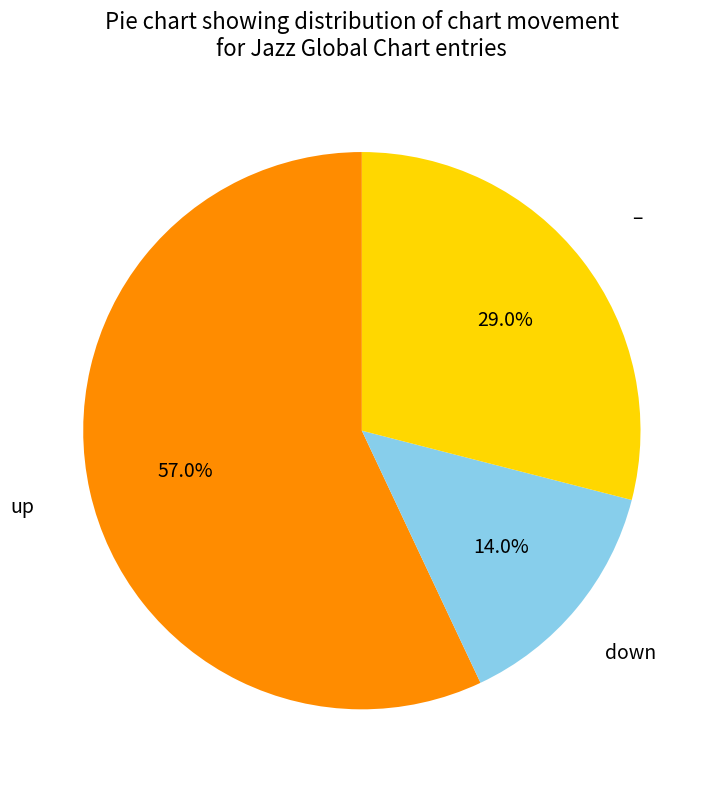

Is there a majority slice in this chart?

Yes